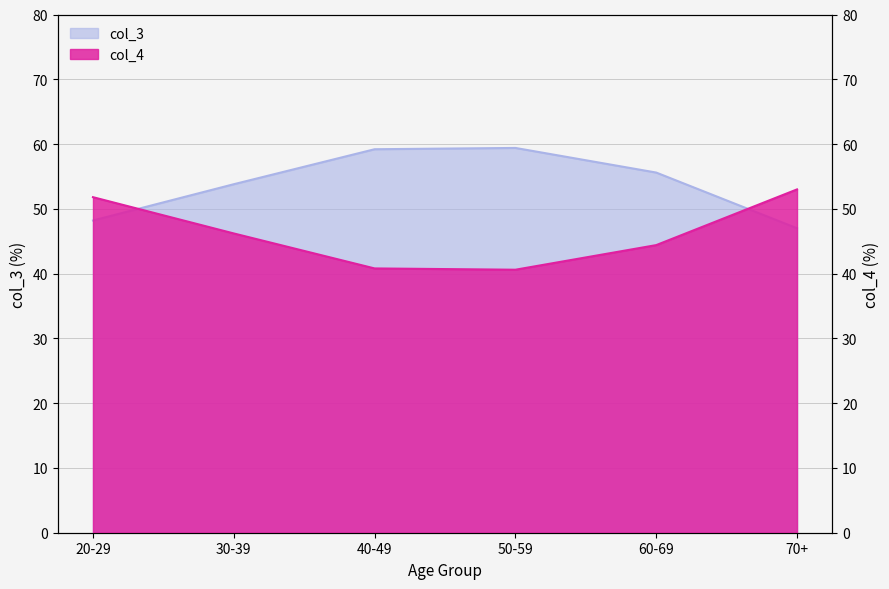

Rank the series by their average value, from lowest to highest.

col_4, col_3